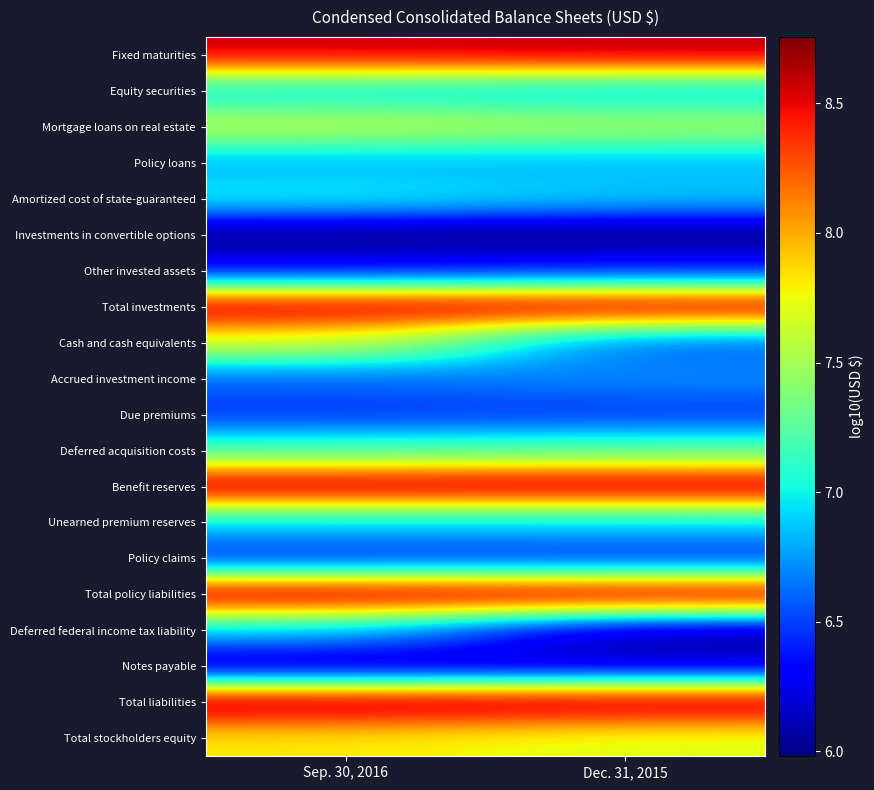

List the series in order of their peak value, lowest first.

Investments in convertible options, Notes payable, Other invested assets, Policy claims, Due premiums, Accrued investment income, Policy loans, Deferred federal income tax liability, Unearned premium reserves, Equity securities, Amortized cost of state-guaranteed, Deferred acquisition costs, Mortgage loans on real estate, Cash and cash equivalents, Total stockholders equity, Fixed maturities, Total investments, Benefit reserves, Total policy liabilities, Total liabilities